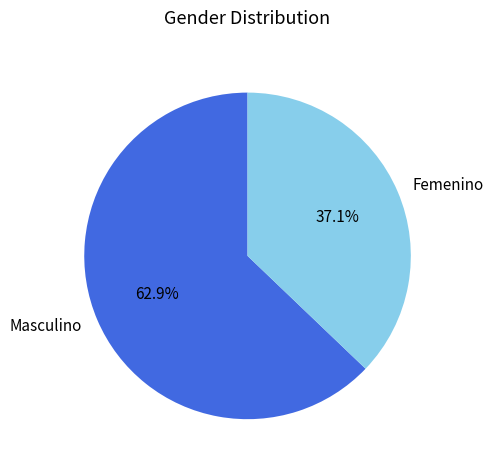

What is the smallest slice in the pie chart?

Femenino